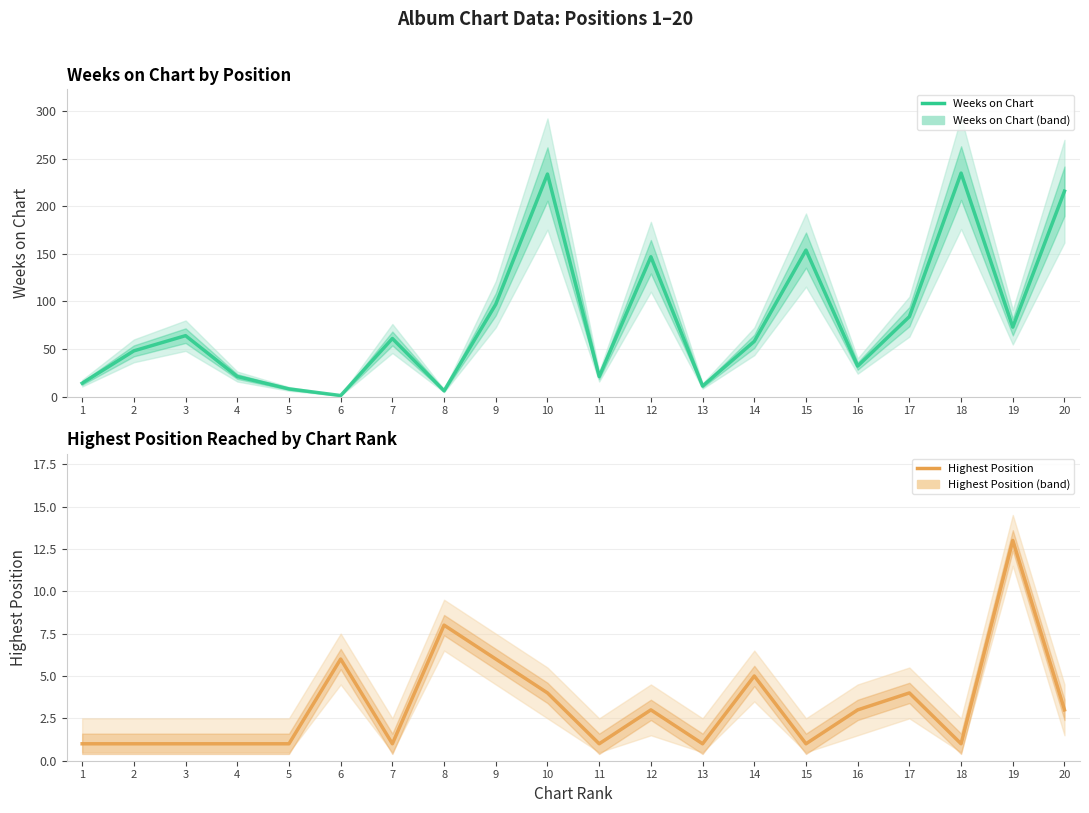

Rank the series by their maximum value, from lowest to highest.

Highest Position, Weeks on Chart